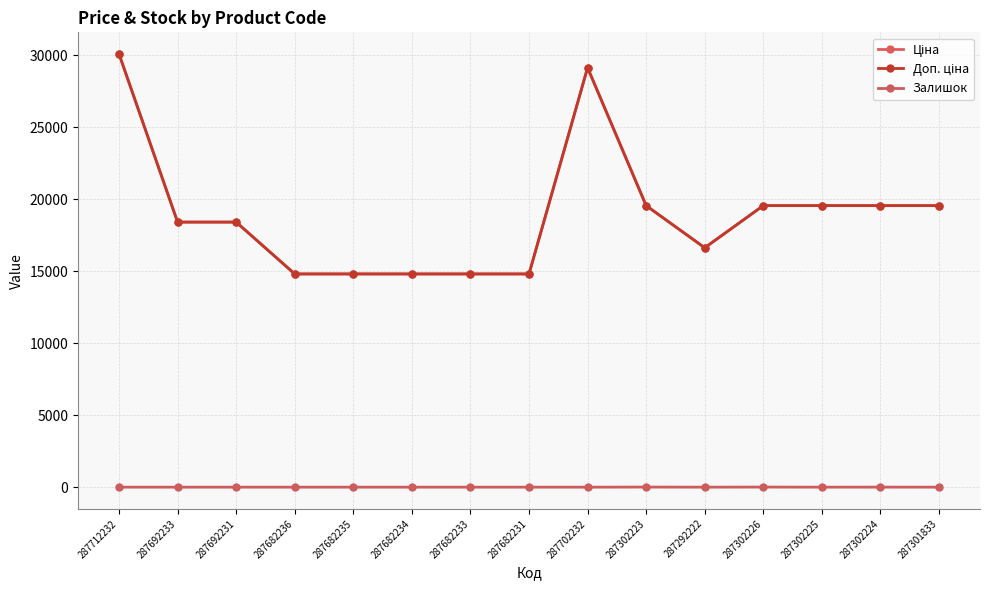

Does the chart have visible grid lines?

Yes